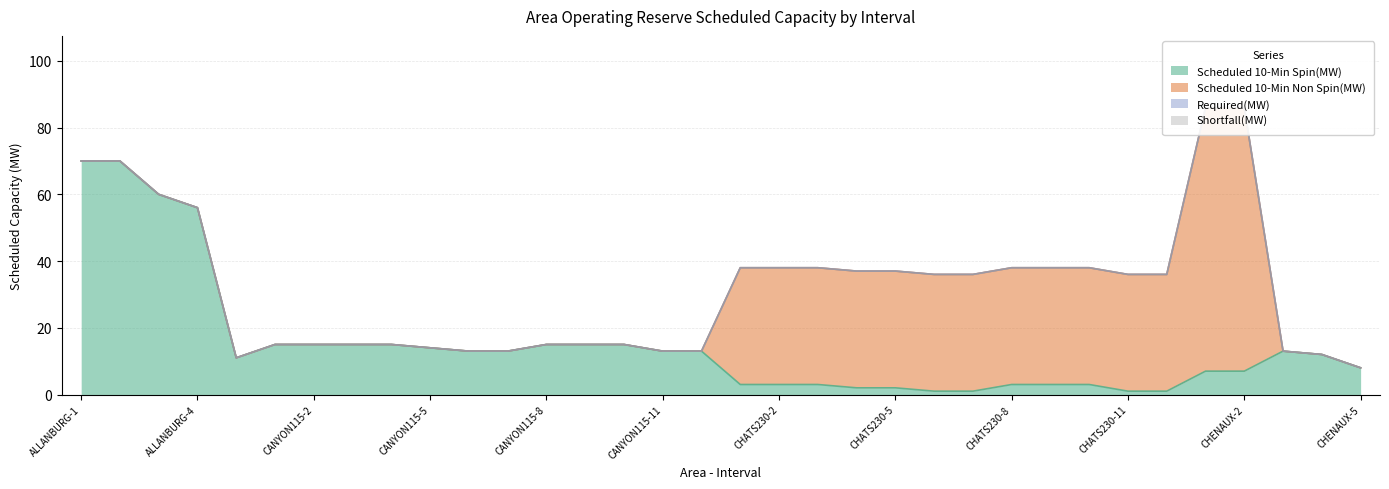

Where do Scheduled 10-Min Non Spin(MW) and Scheduled 10-Min Spin(MW) first cross each other?

CANYON115-12 and CHATS230-1